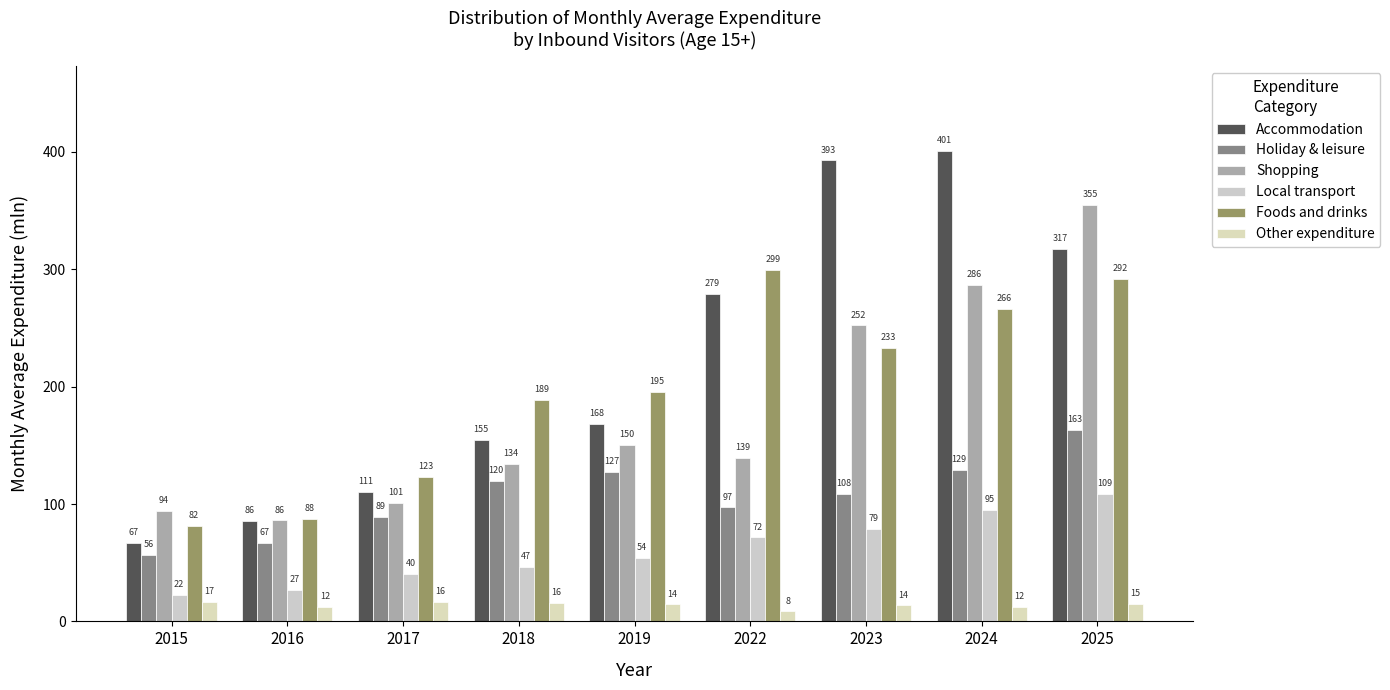

Does the chart contain any negative values?

No